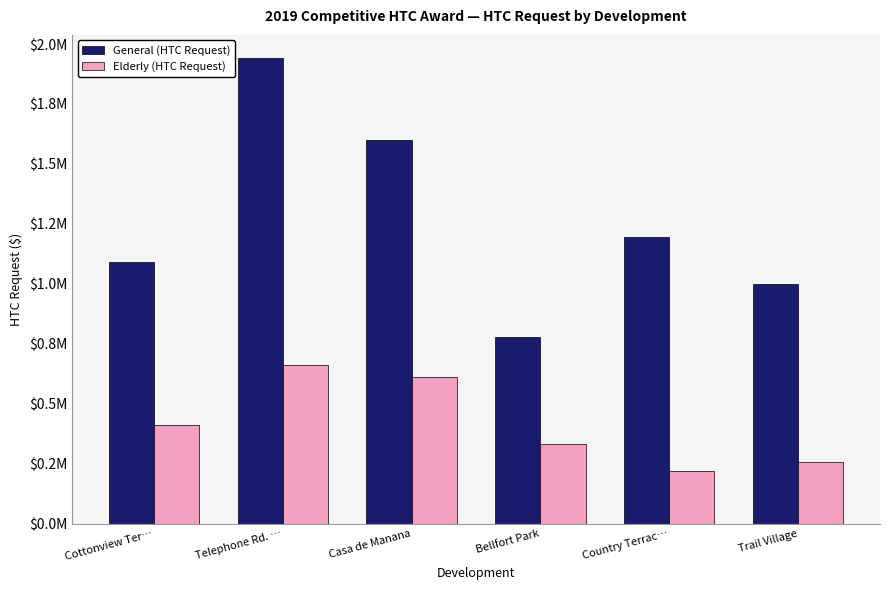

Which category has the highest value in the General (HTC Request) series?

Telephone Rd. …